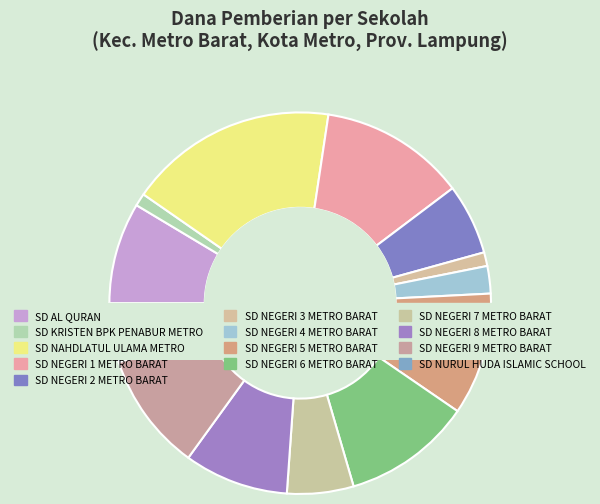

What percentage is NOT represented by SD NEGERI 7 METRO BARAT?

94.4%